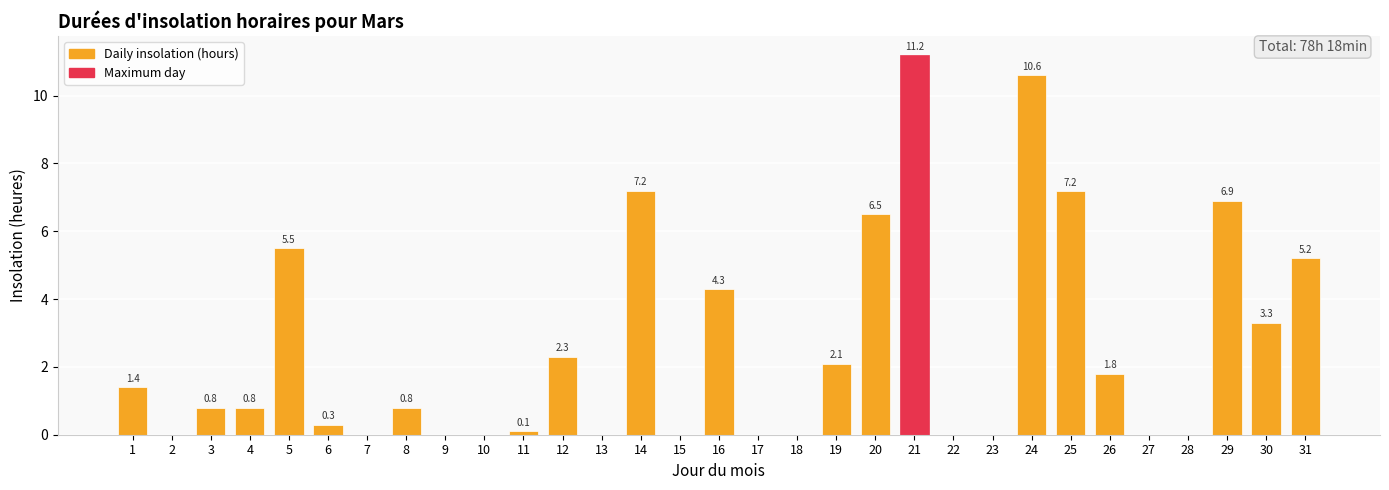

True or false: the data shows 0.0 at 7.

True